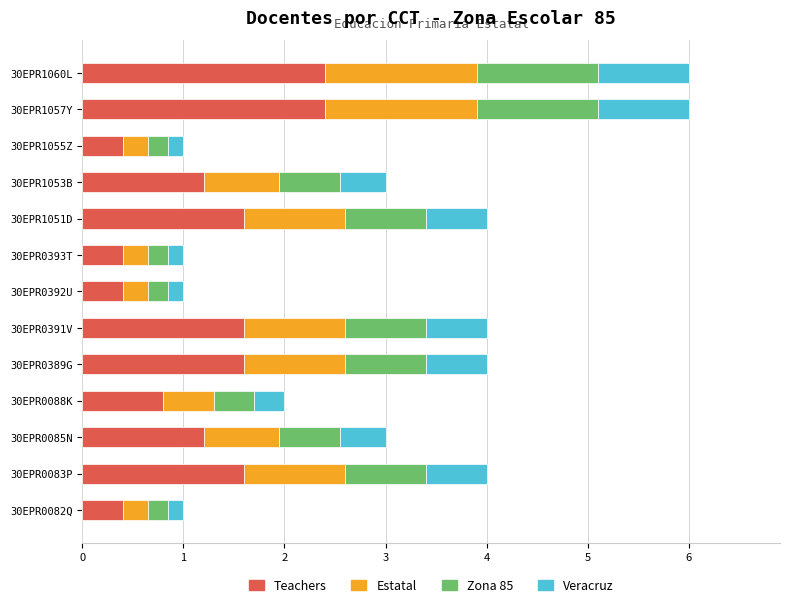

What is the maximum value for Teachers?

2.4